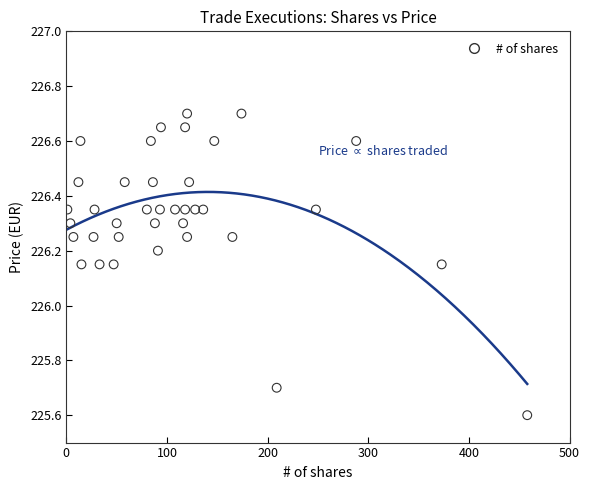

What is the range of X values (max minus min)?

457.0